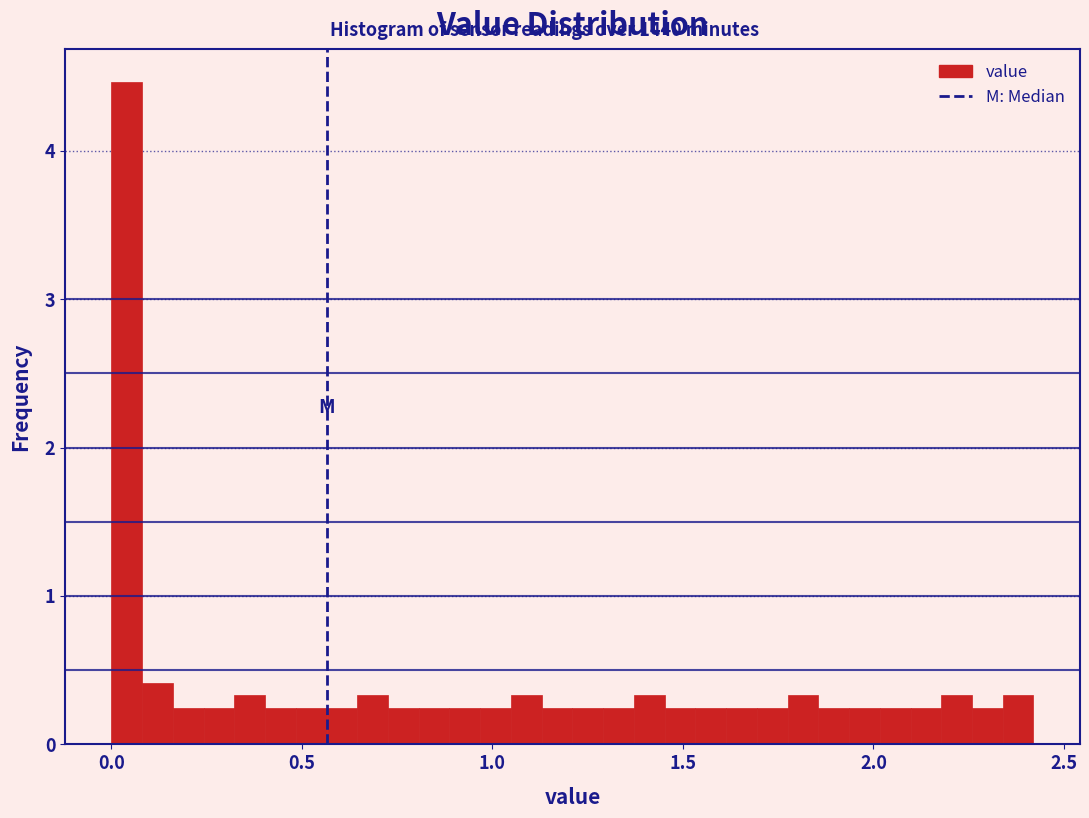

Around what value on the x-axis is the tallest bar? Give the approximate position of its centre, as read against the axis.

0.05